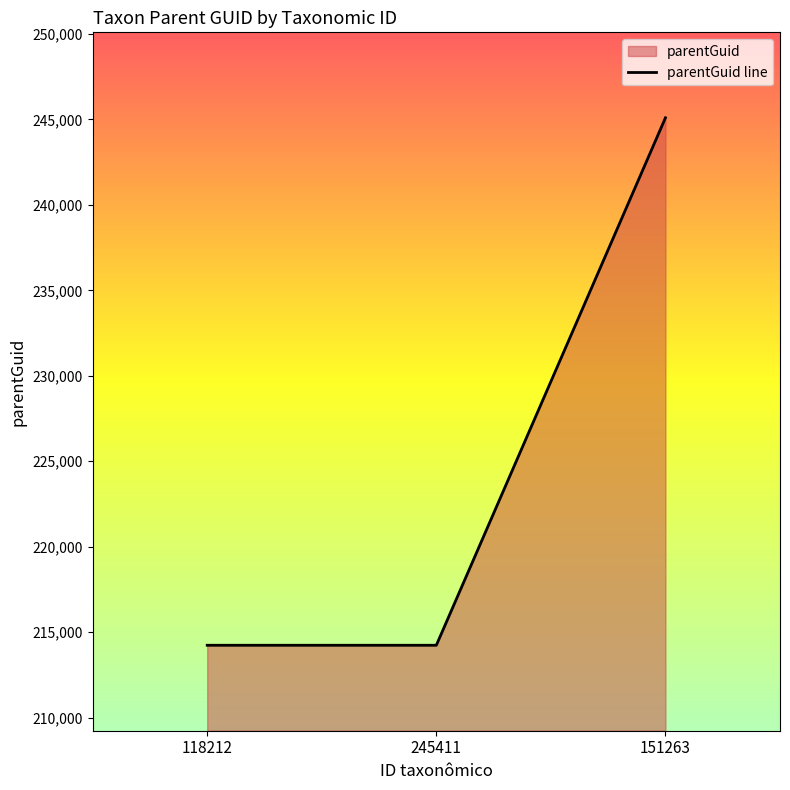

Between 245411 and 151263, which is larger?

151263